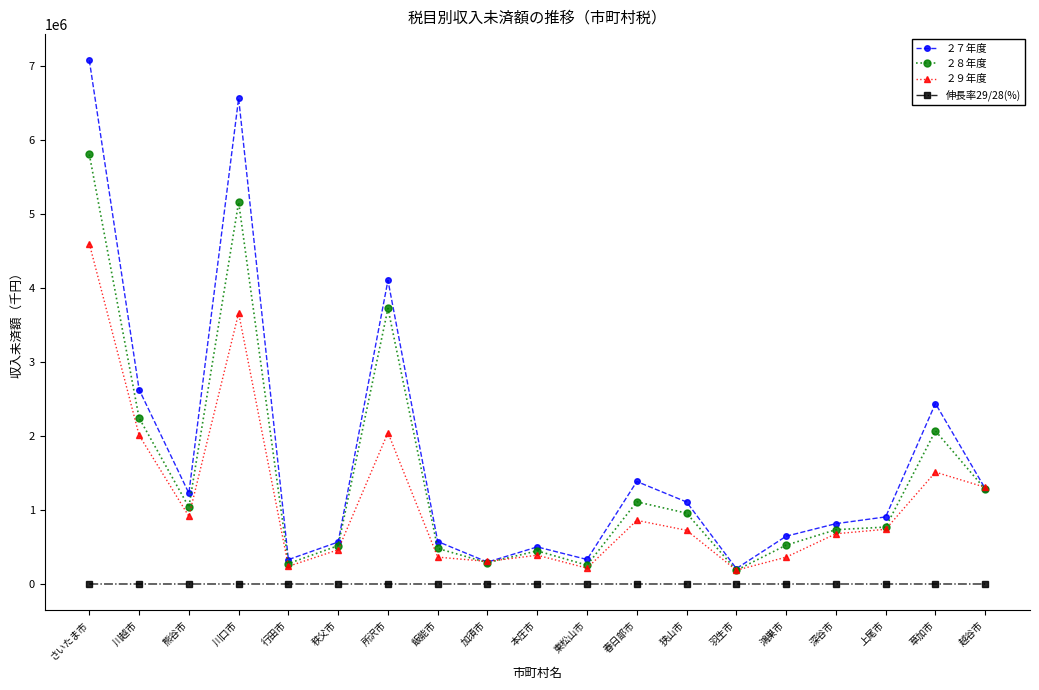

True or false: ２７年度 has more than 0 points higher than both neighbors.

True